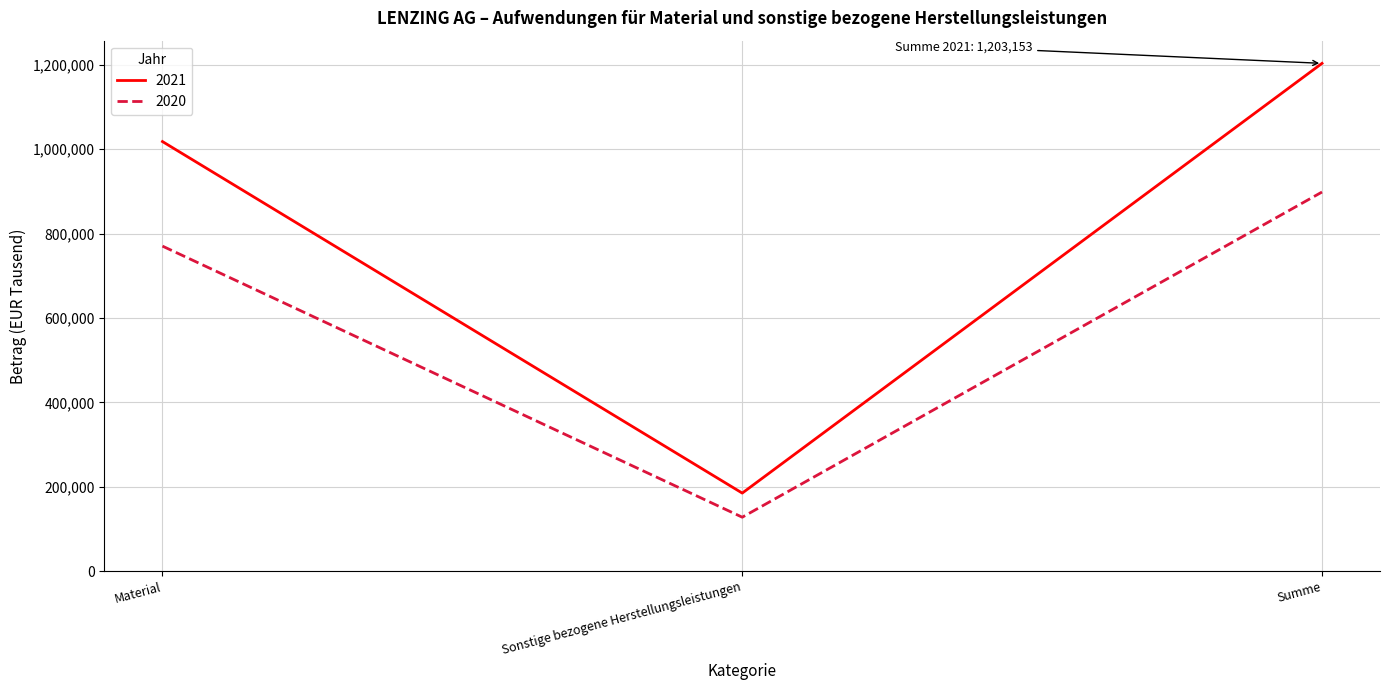

List the series in order of their peak value, highest first.

2021, 2020